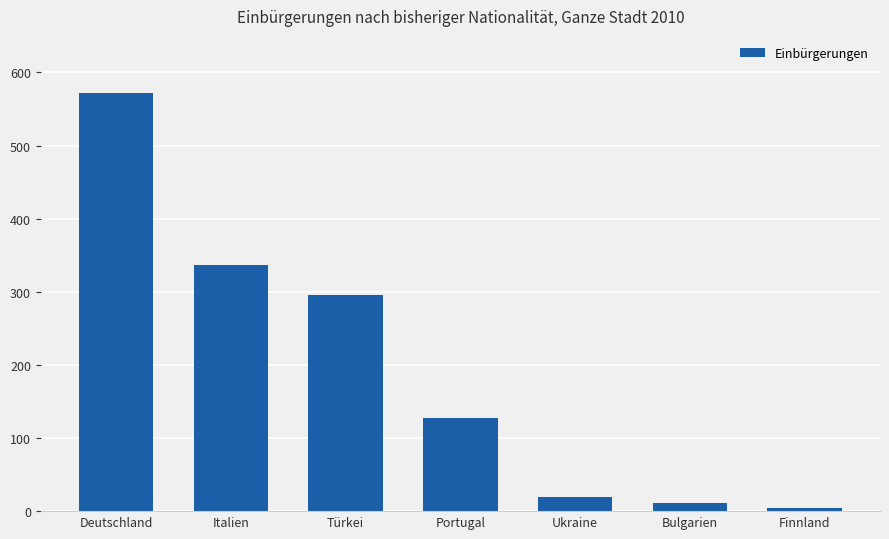

At which label does the data first exceed 128?

Deutschland